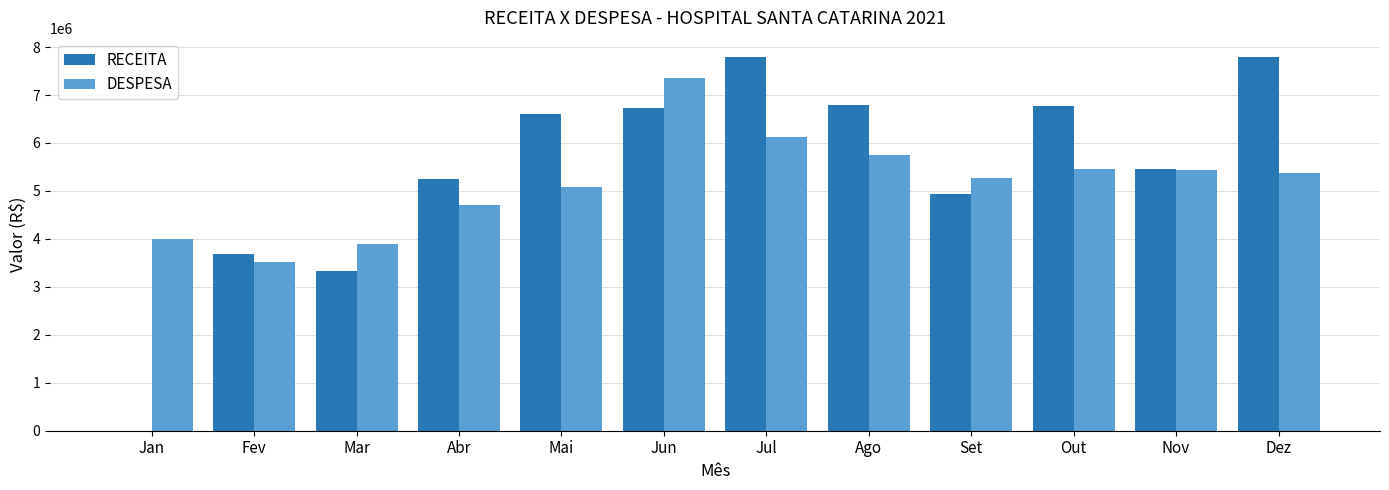

What is the sum of all RECEITA values?

65177984.0